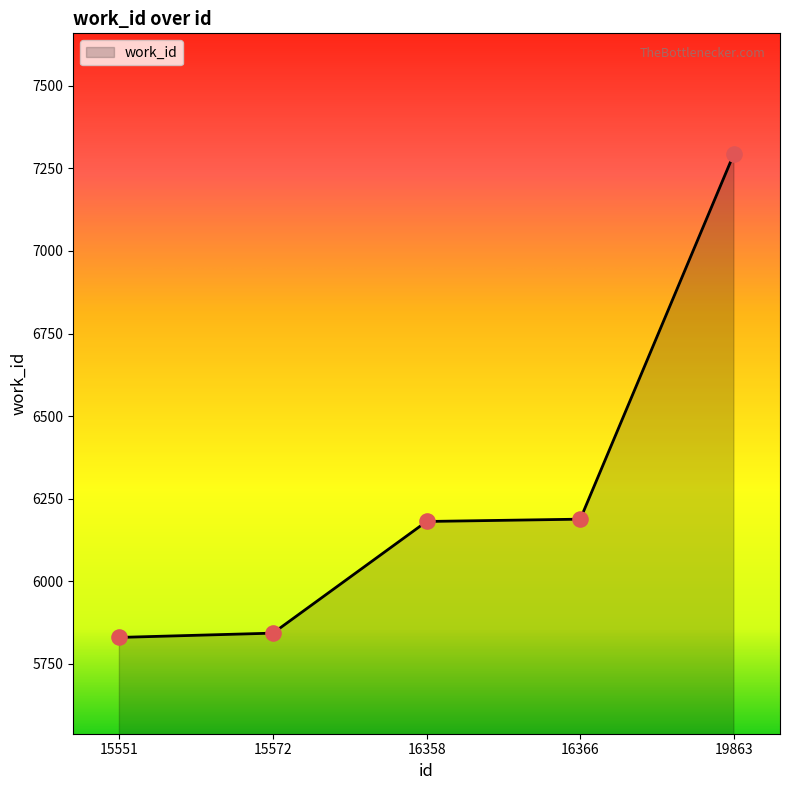

What is the change in value from 15551 to 16358?

+351